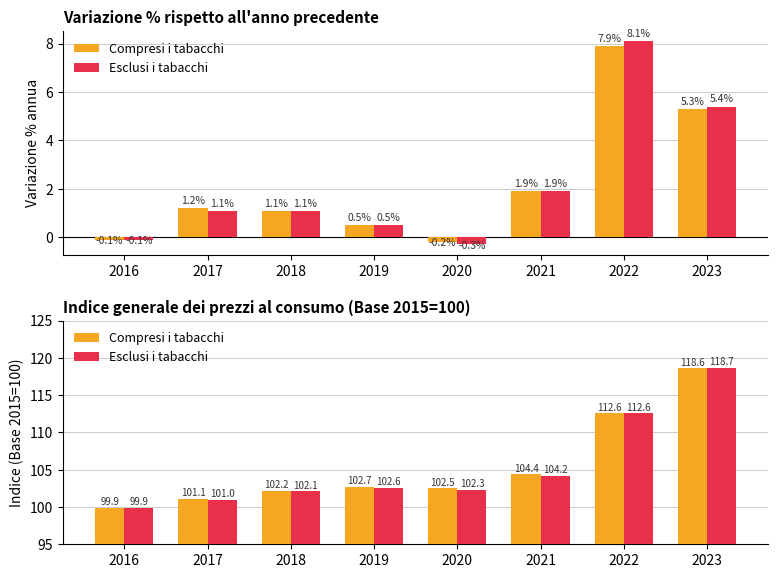

Which series has the largest total across all categories?

Compresi i tabacchi